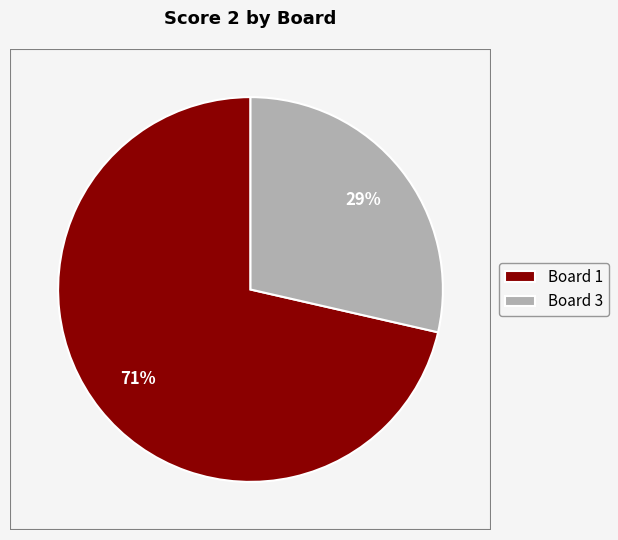

Rank the categories by value from highest to lowest.

Board 1, Board 3